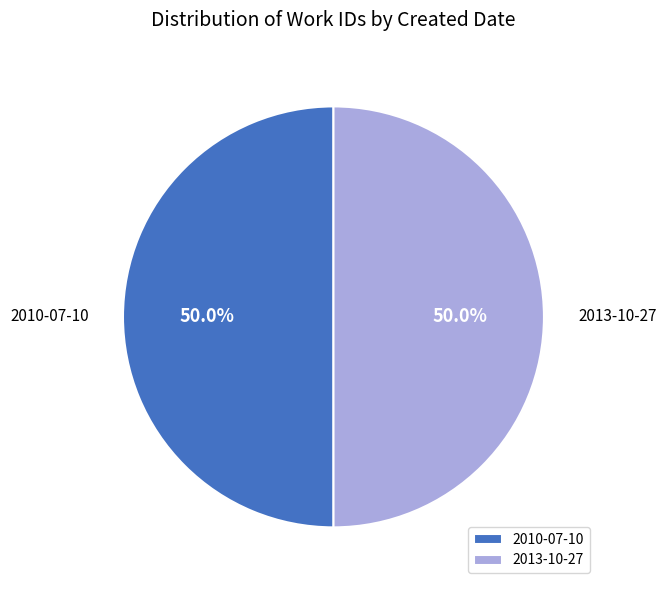

Is it true that 2010-07-10 is 50% of the pie?

True